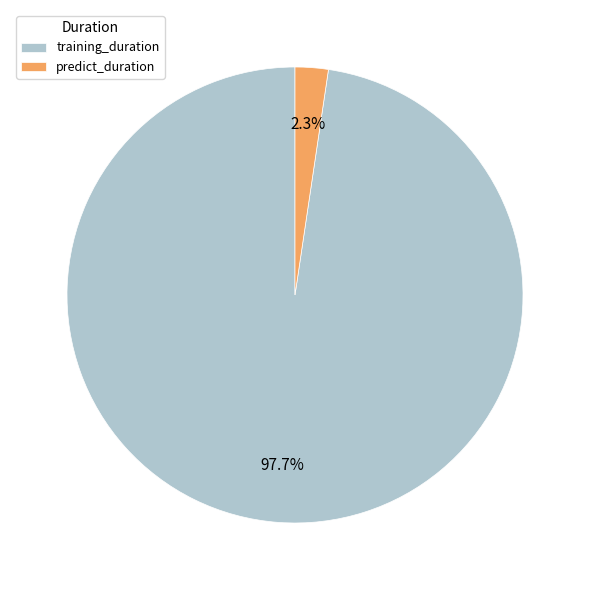

The training_duration slice represents 90% of the pie. True or false?

False